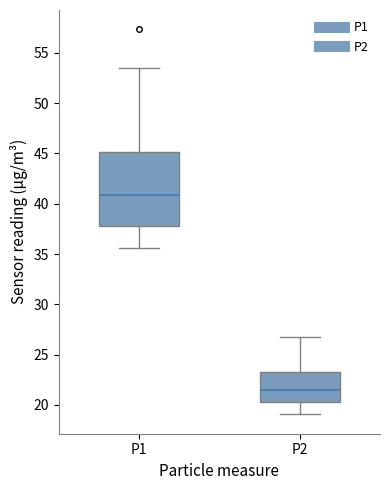

Which box is the tallest, from its lower edge to its upper edge?

P1